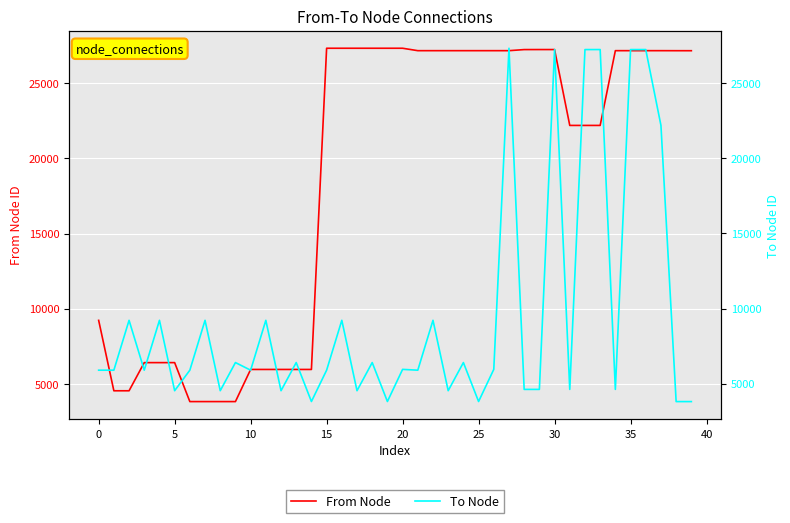

Which category has the highest value in the To Node series?

27